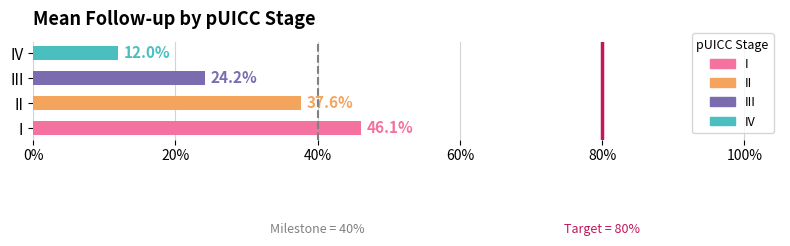

What is the difference between the maximum and minimum values?

34.1